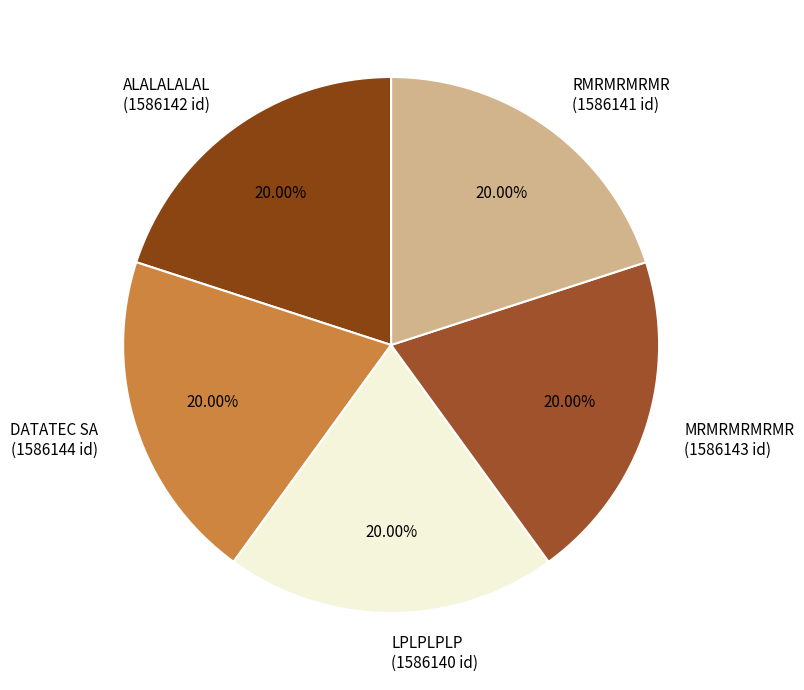

The LPLPLPLP slice represents 20% of the pie. True or false?

True